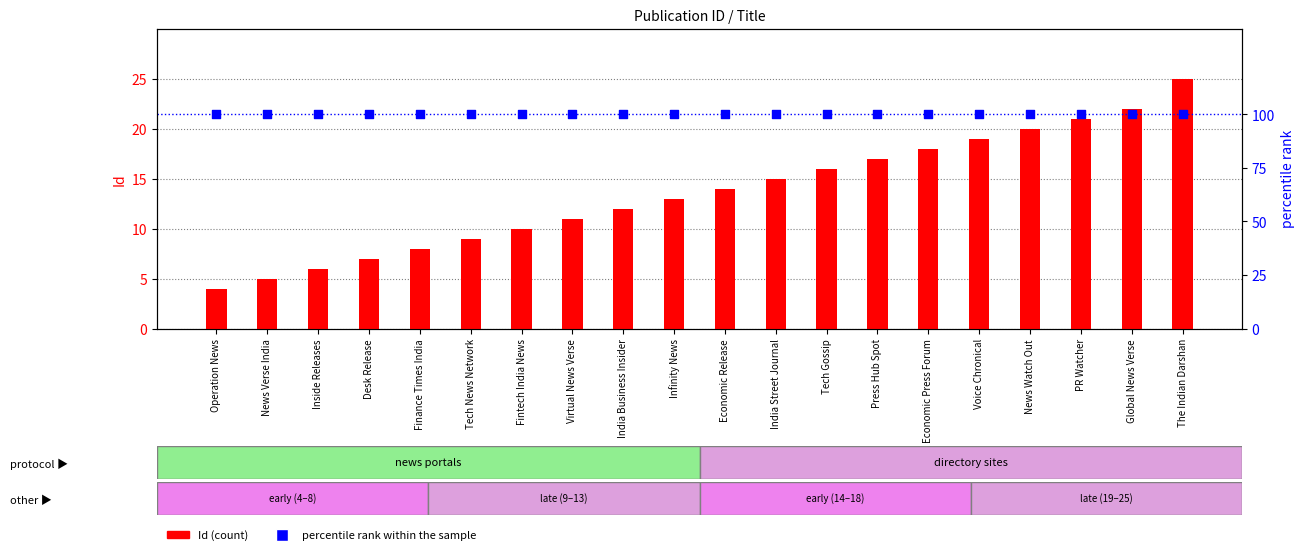

At how many categories does at least one series exceed 80?

20